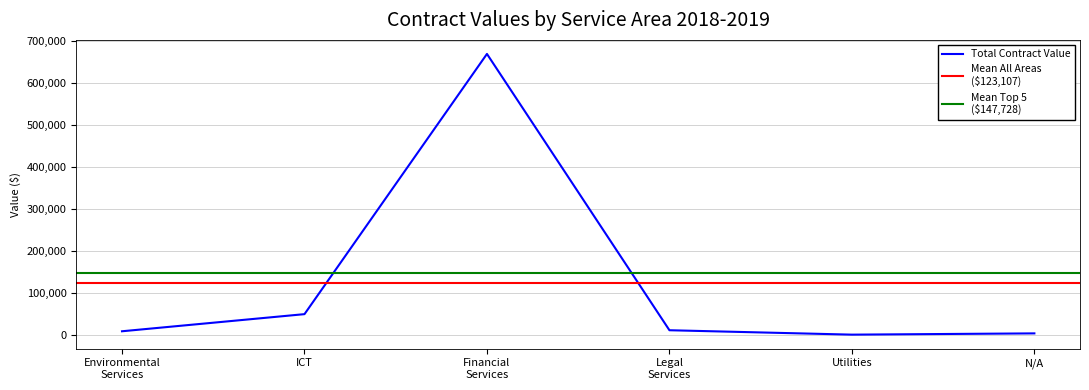

What is the difference between the maximum and second lowest values?

665333.0